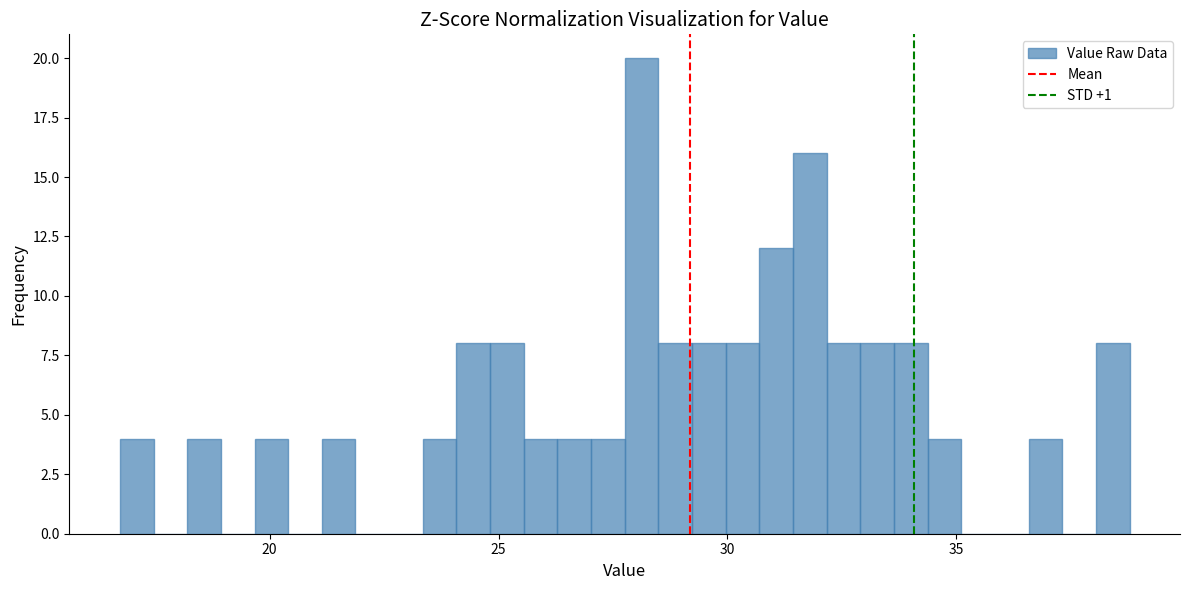

Around what value on the x-axis is the tallest bar? Give the approximate position of its centre, as read against the axis.

28.0